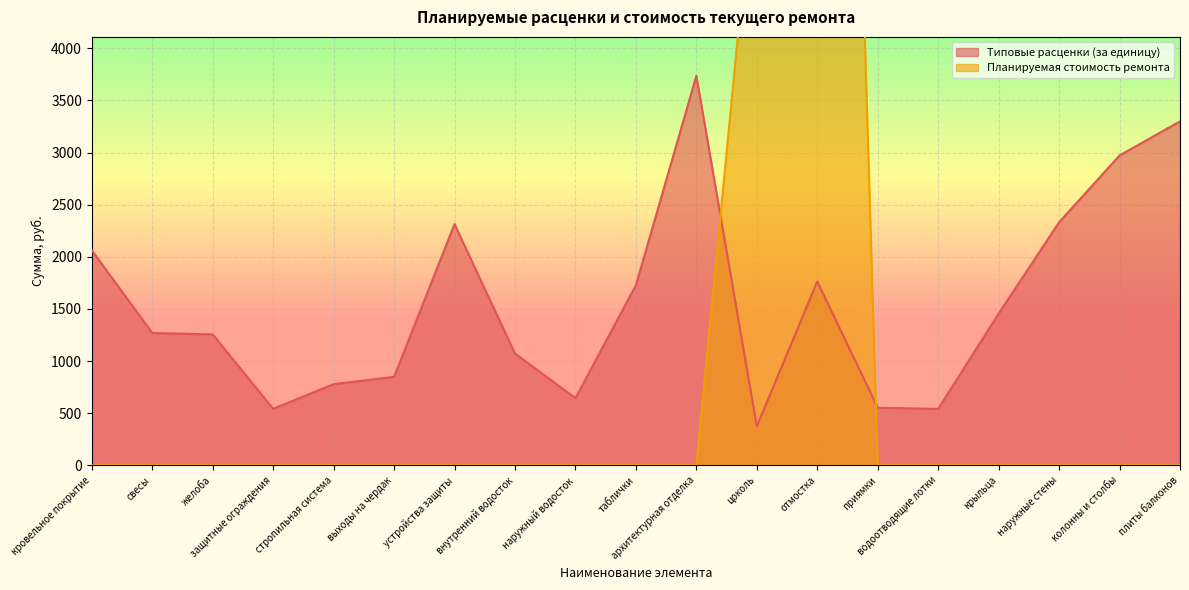

What position from the right is внутренний водосток?

12